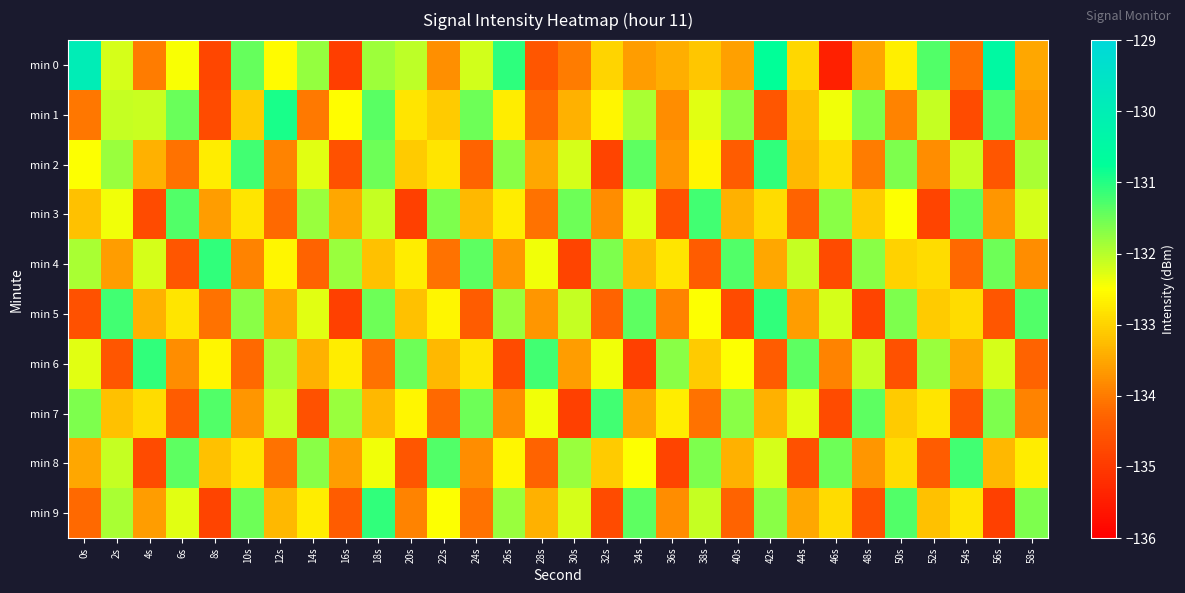

At 56s, list the series in order from largest to smallest.

min 0, min 1, min 4, min 7, min 6, min 8, min 3, min 2, min 5, min 9